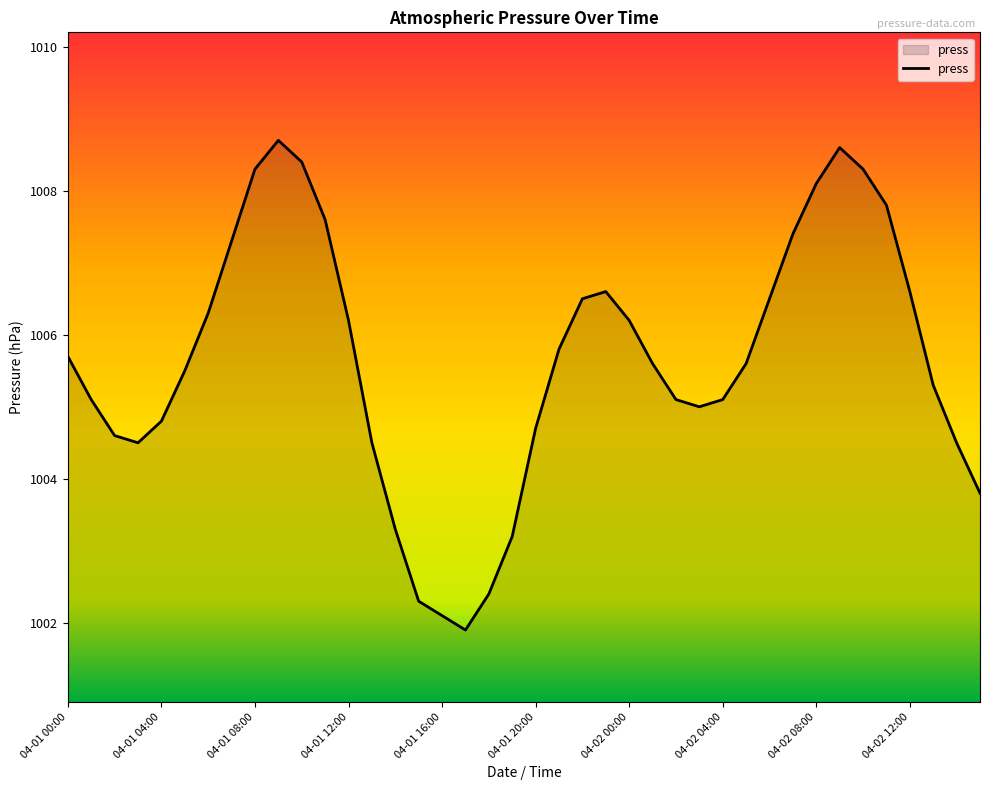

What is the greatest value displayed?

1008.7